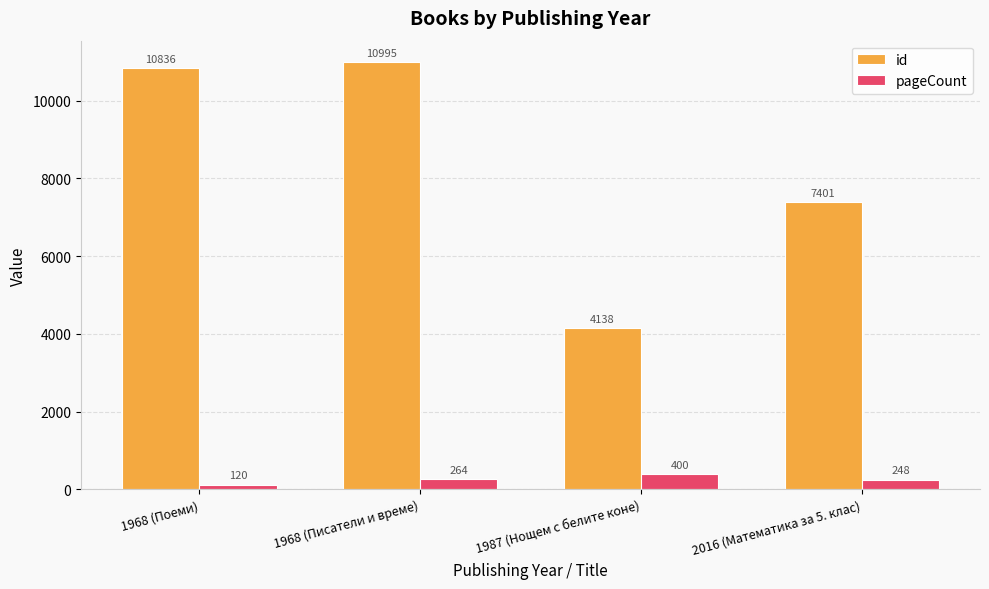

What is the label of the 2nd bar from the right?

1987 (Нощем с белите коне)